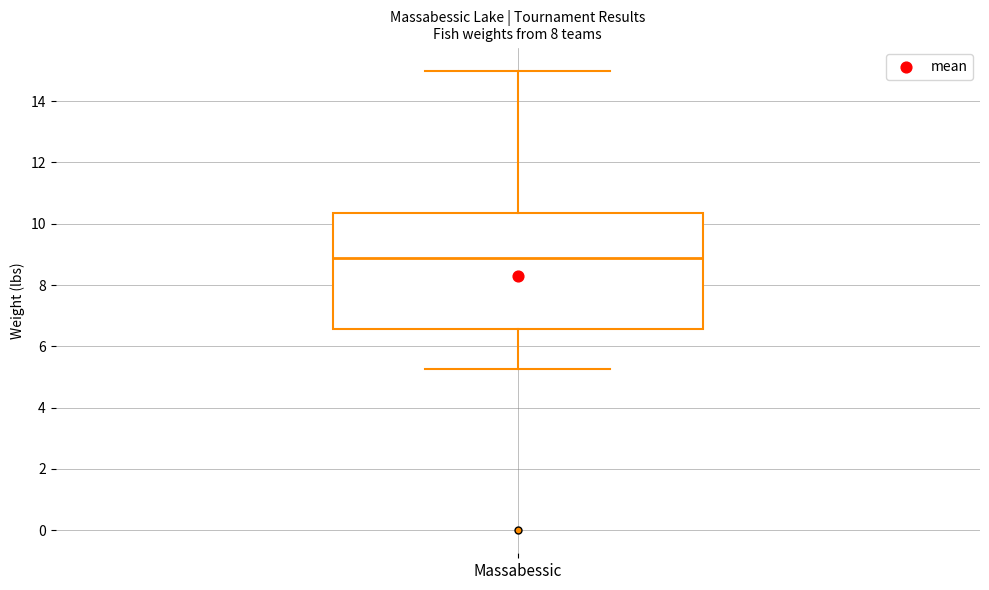

Transcribe this box plot: give where the median line is, the range the box spans, and where the two whiskers end, as read against the y-axis. The values are not printed on the chart, so give them approximately, as read against the axis.

median 8.8, box 6.6 to 10.4, whiskers 5.2 to 15.0